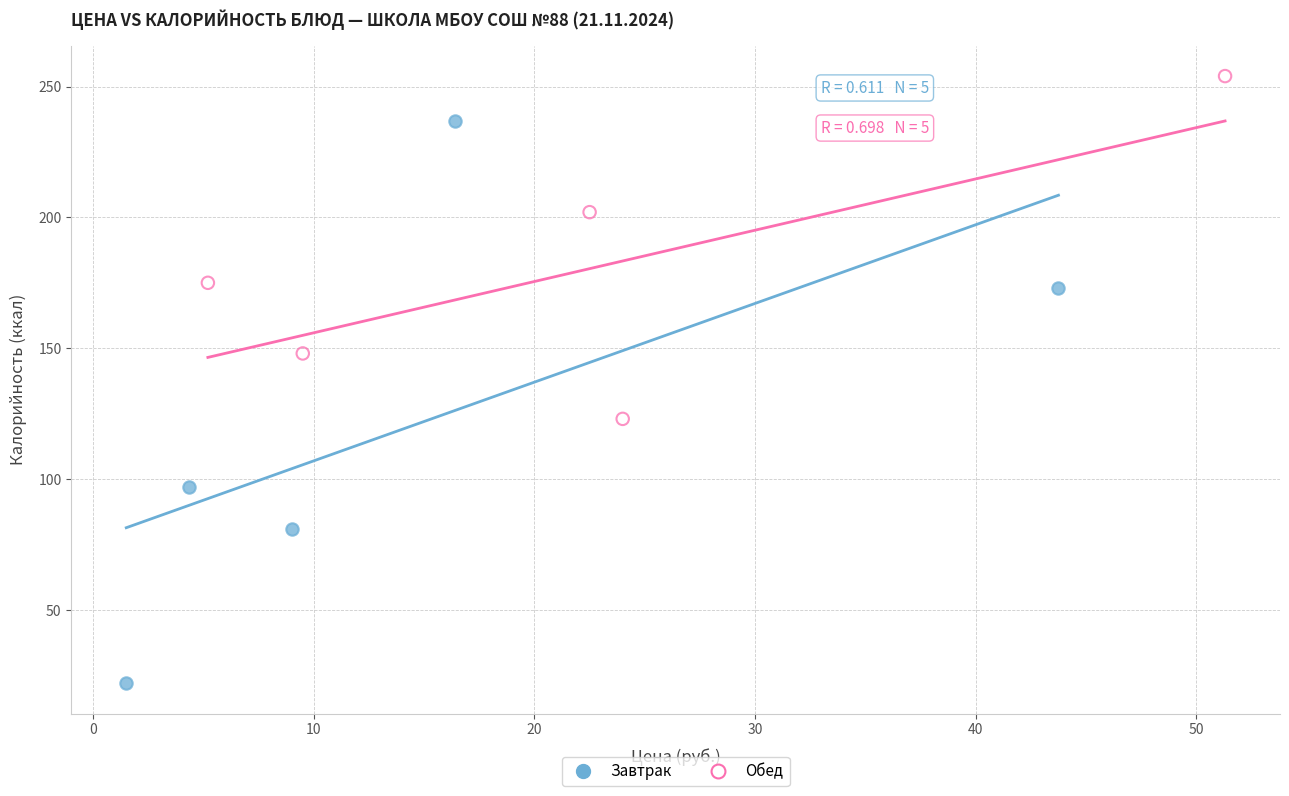

Which series contains the lowest Y value?

Завтрак